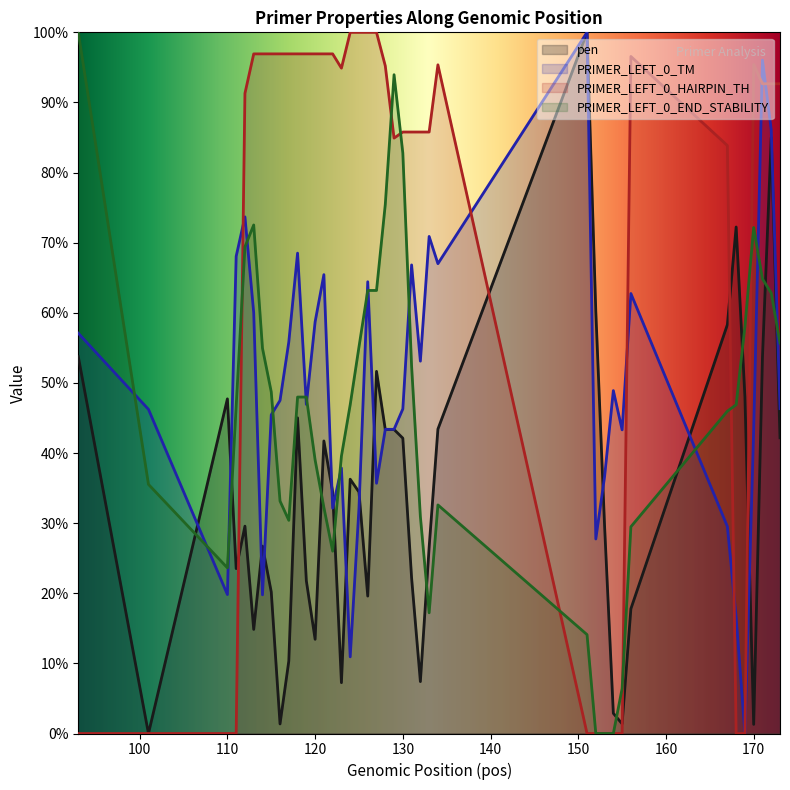

Count the number of data series in this chart.

4